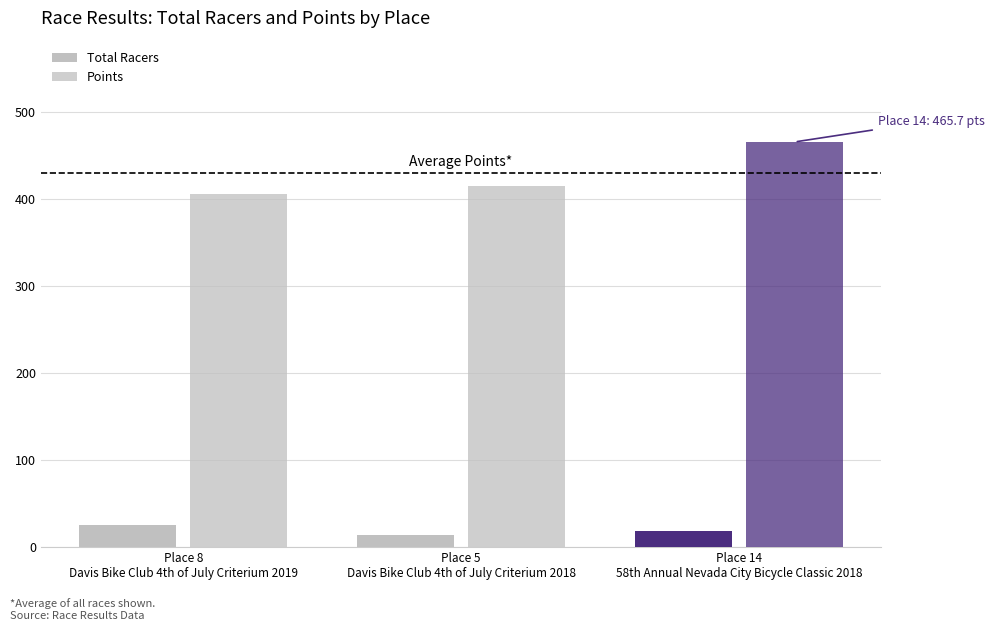

The Points series shows 162.2 at Place 5
Davis Bike Club 4th of July Criterium 2018. True or false?

False